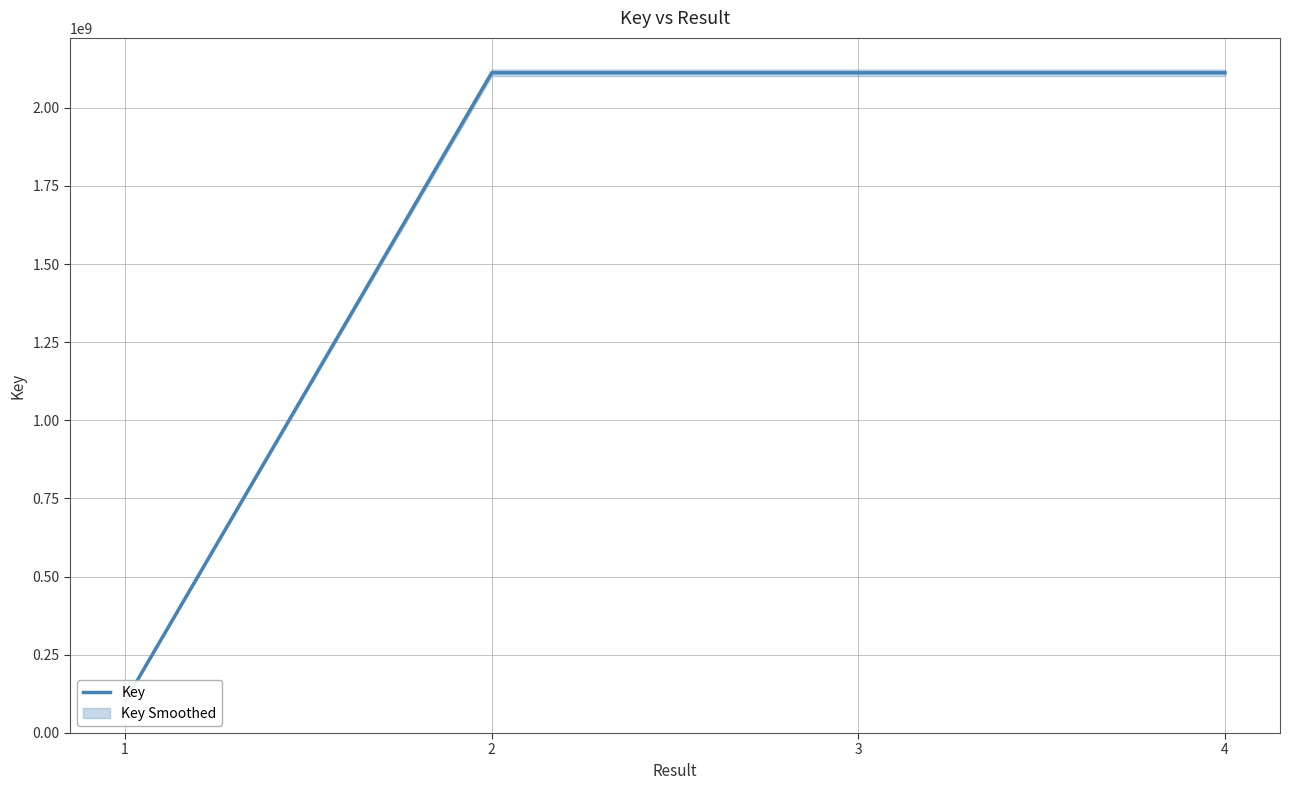

At which category does the data reach its first local peak?

2